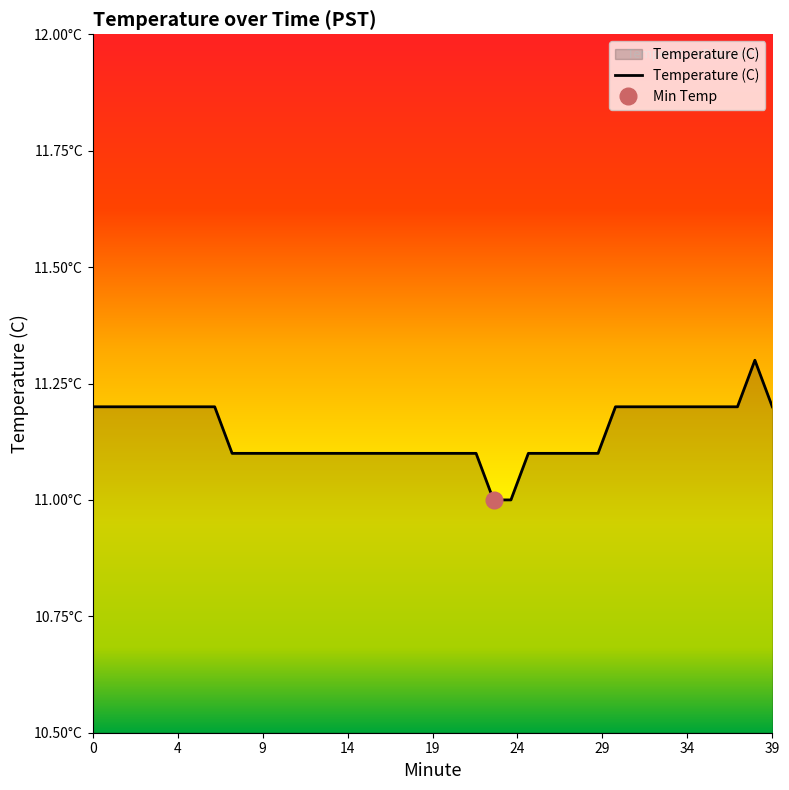

Does the chart display data point markers on the line(s)?

No